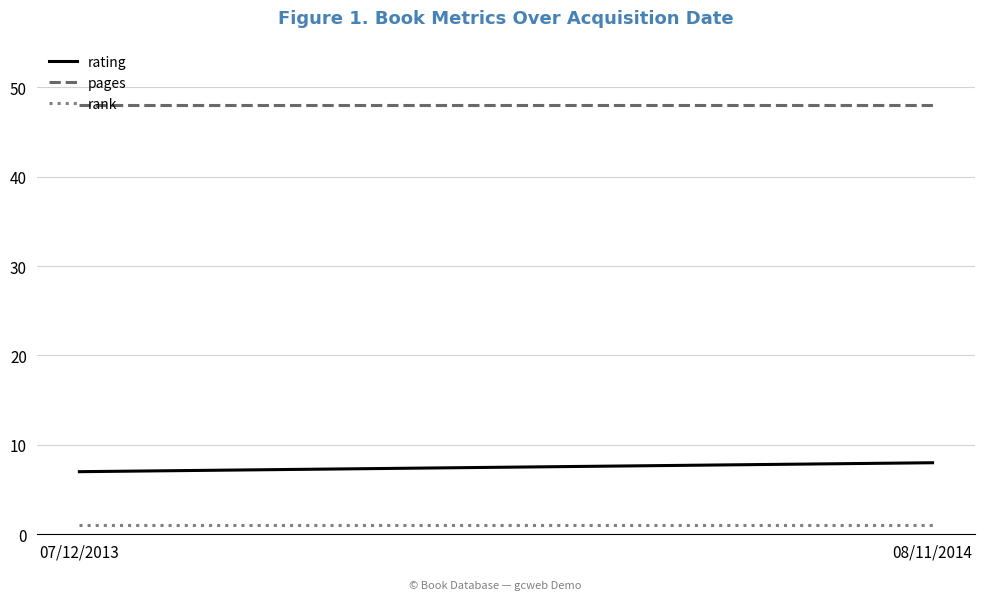

What value does the rating series have at 07/12/2013?

7